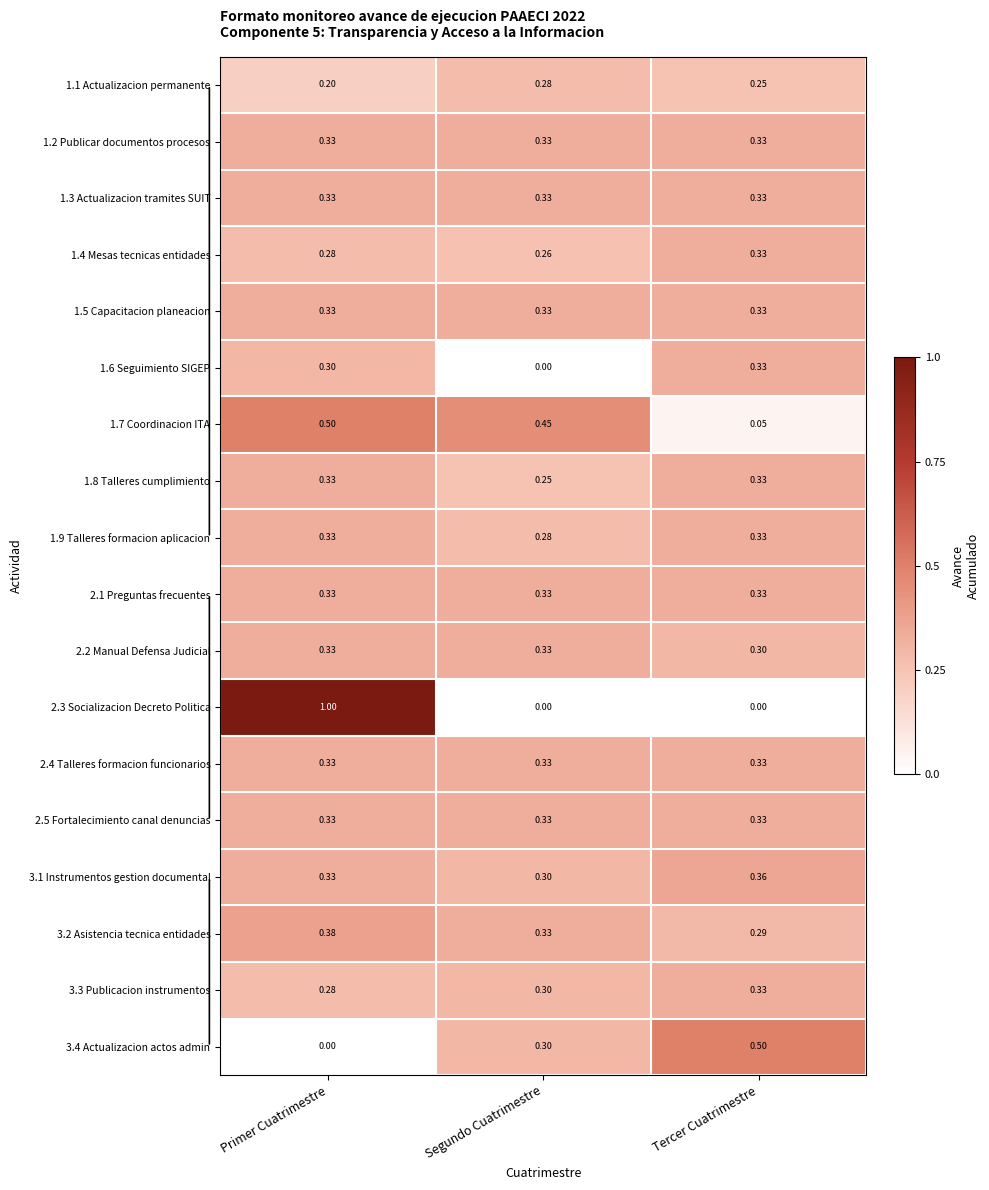

Which label corresponds to the largest value in the chart?

Primer Cuatrimestre